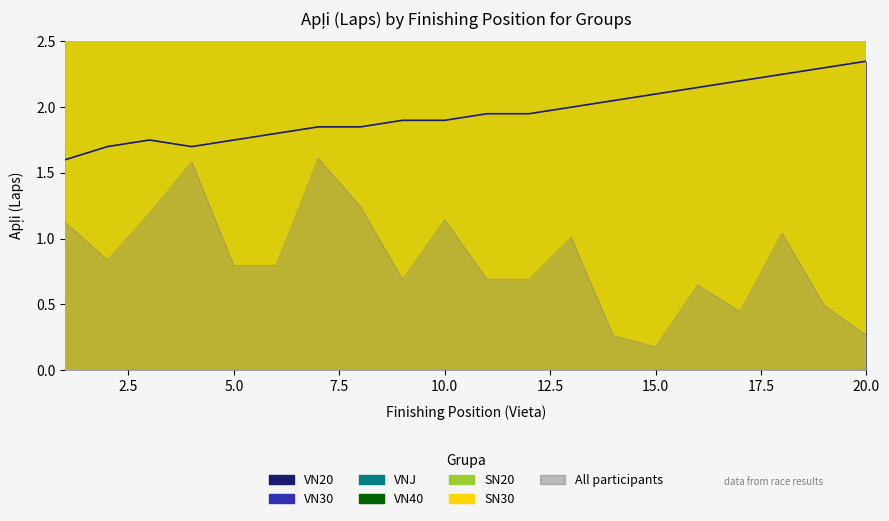

True or false: SN30 and VN20 cross at least once.

False